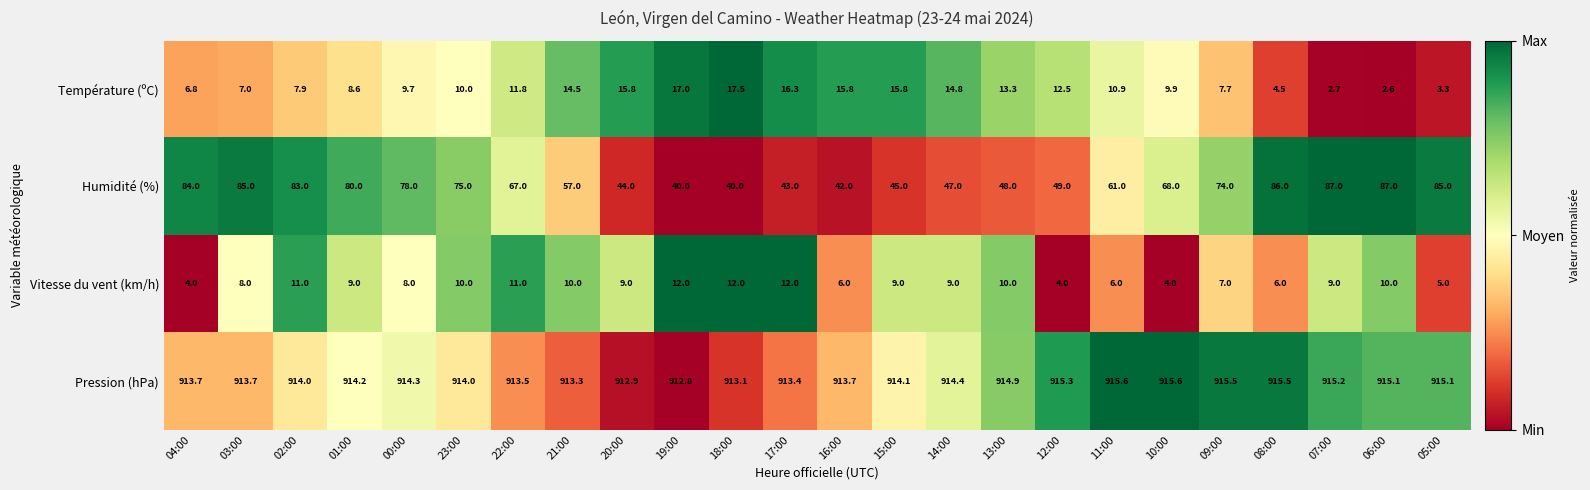

Is it true that Pression (hPa) equals 914.1 at 15:00?

True